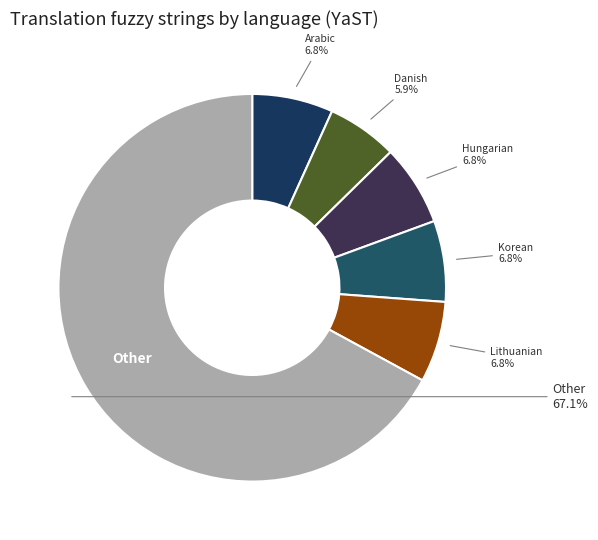

How many segments does this pie chart have?

6